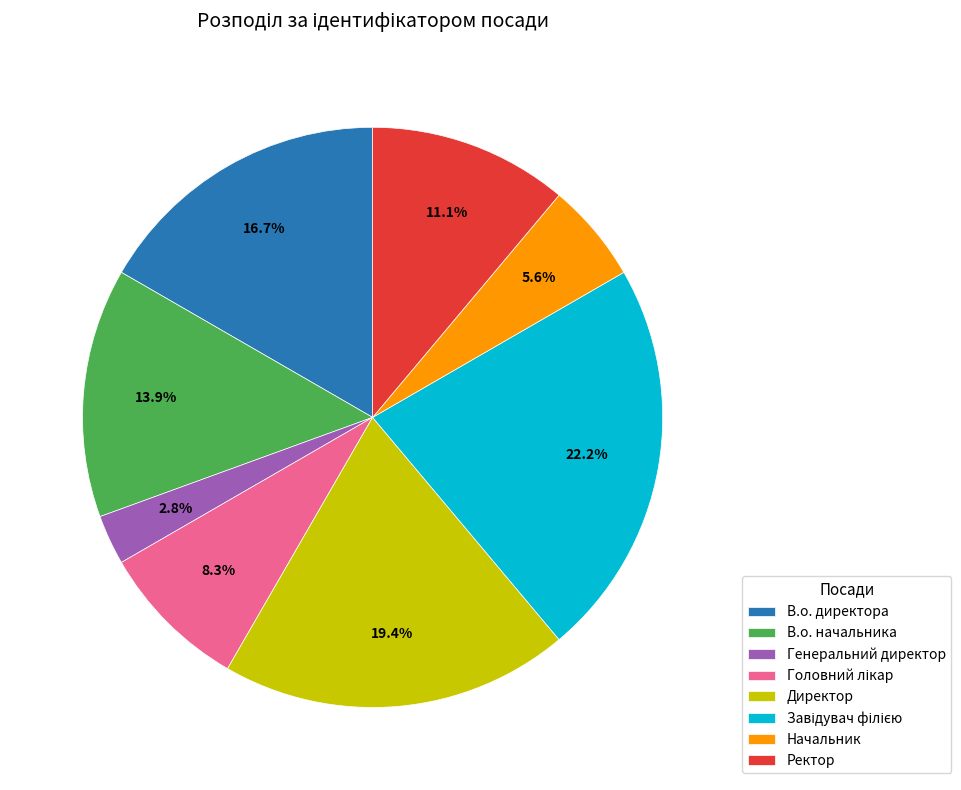

How many slices are in this pie chart?

8